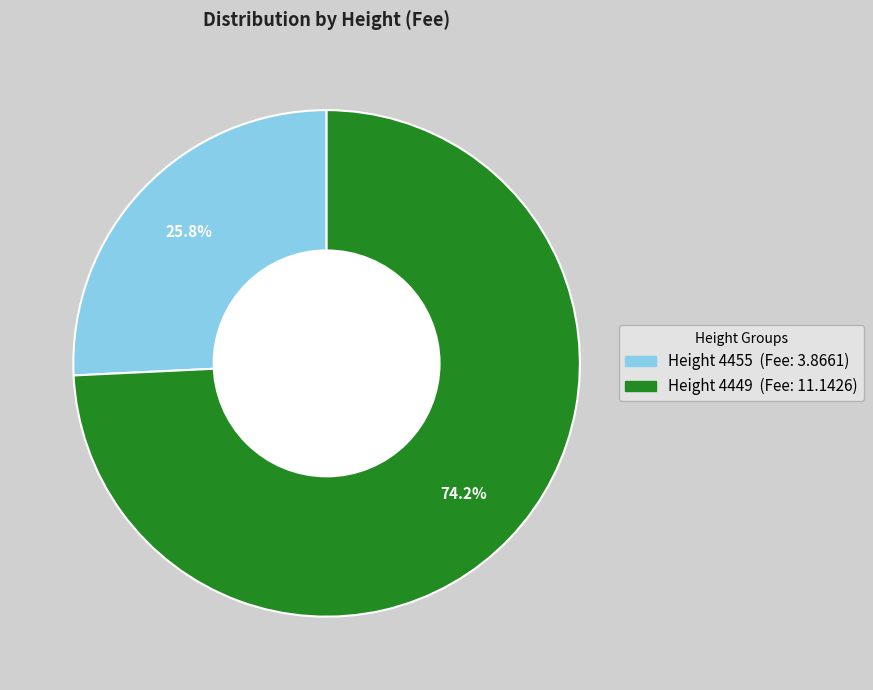

Does any single category account for the majority?

Yes